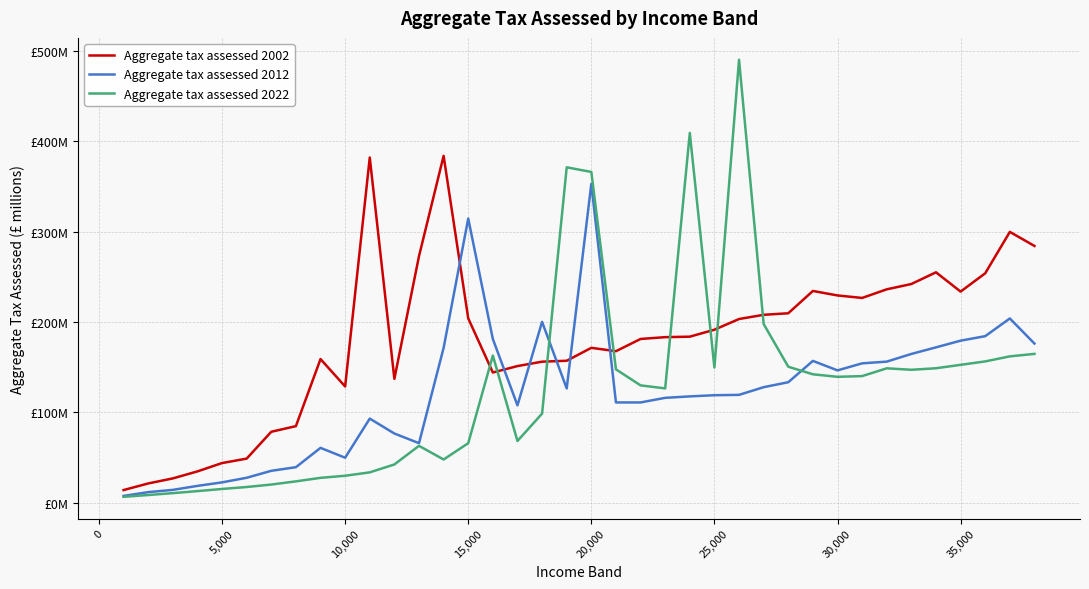

Which series has the largest range (max minus min)?

Aggregate tax assessed 2022